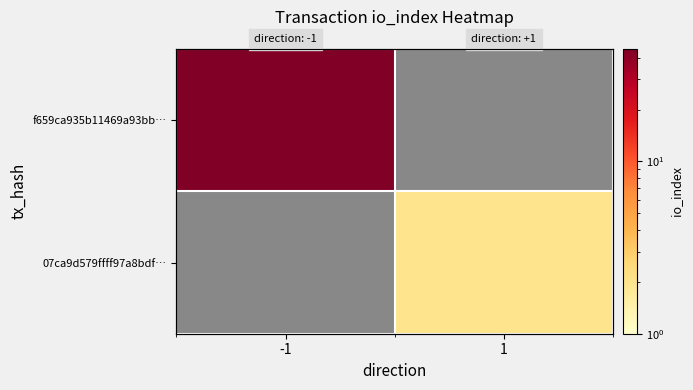

At how many categories does at least one series exceed 35?

1